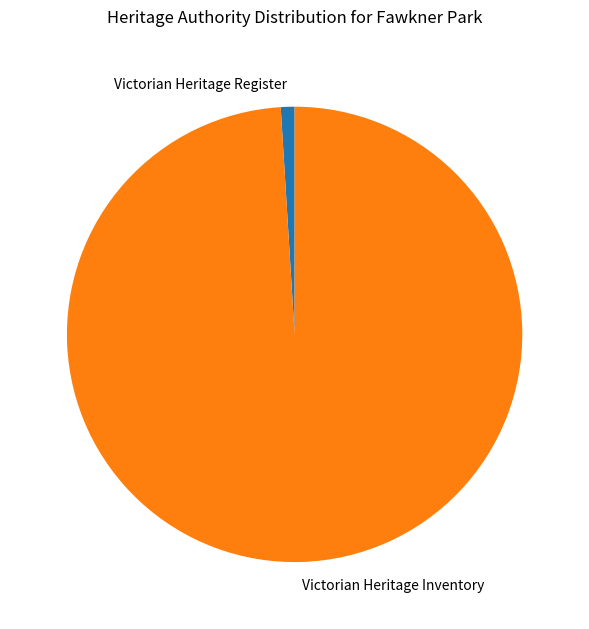

Does Victorian Heritage Register account for over 50% of the chart?

No